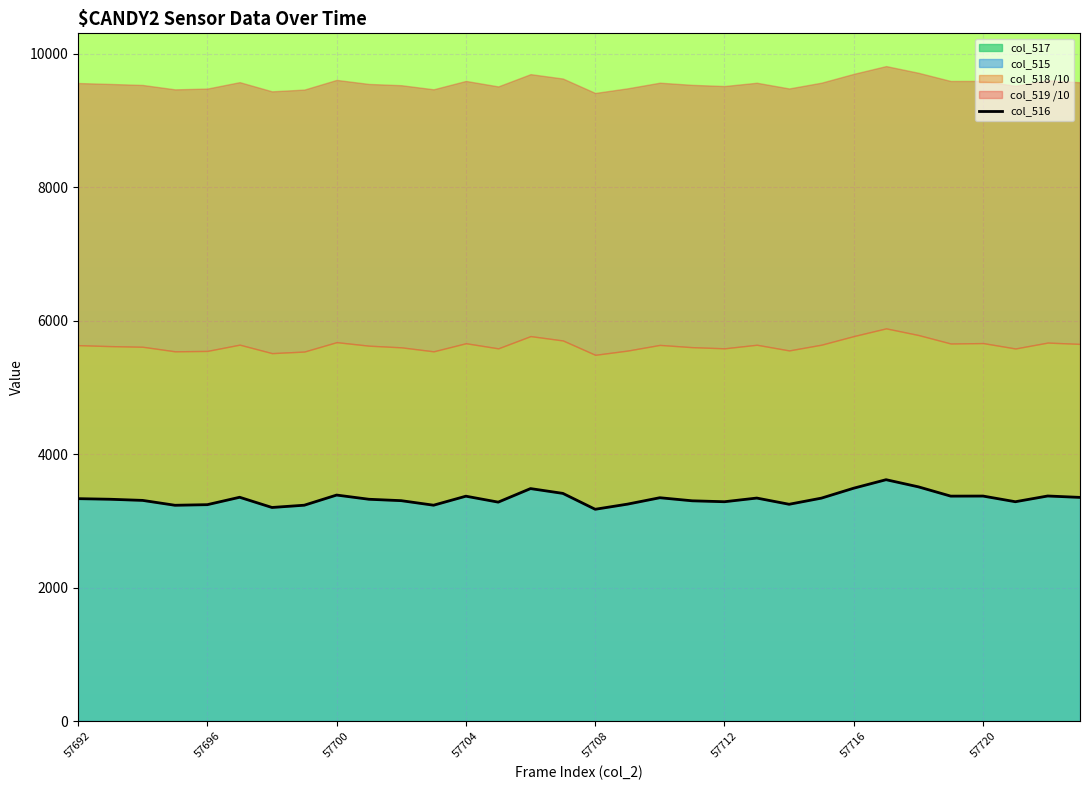

How many lines are shown in the chart?

1